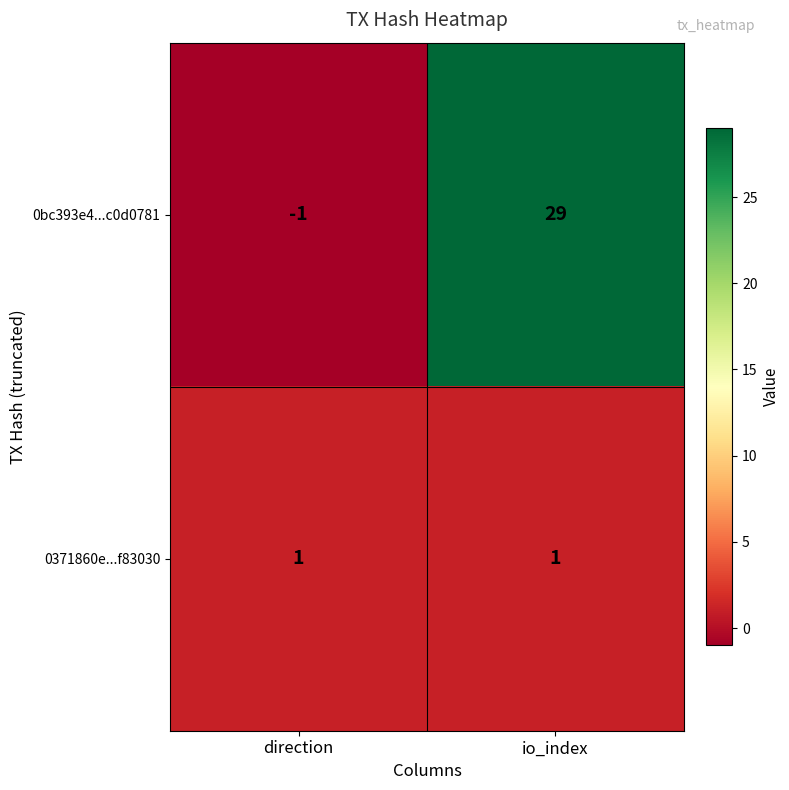

List the series in order of their overall mean, lowest first.

0371860e...f83030, 0bc393e4...c0d0781